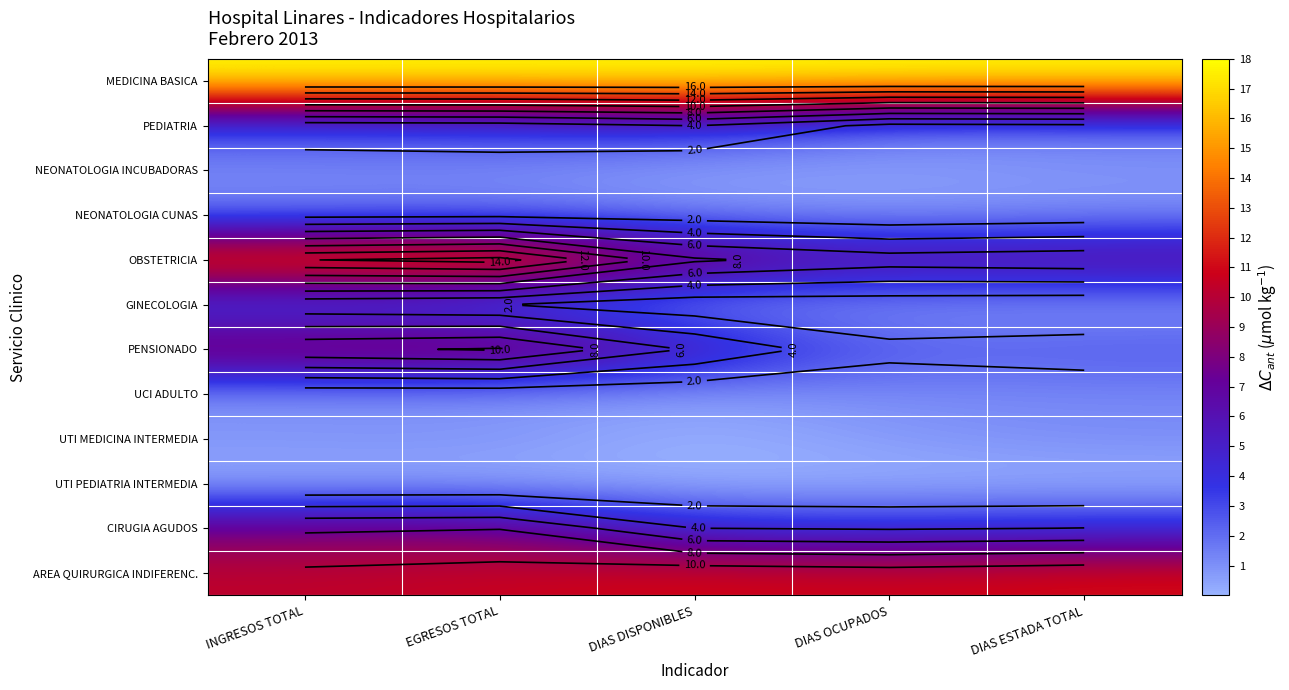

At which label is CIRUGIA AGUDOS closest to 5?

DIAS ESTADA TOTAL